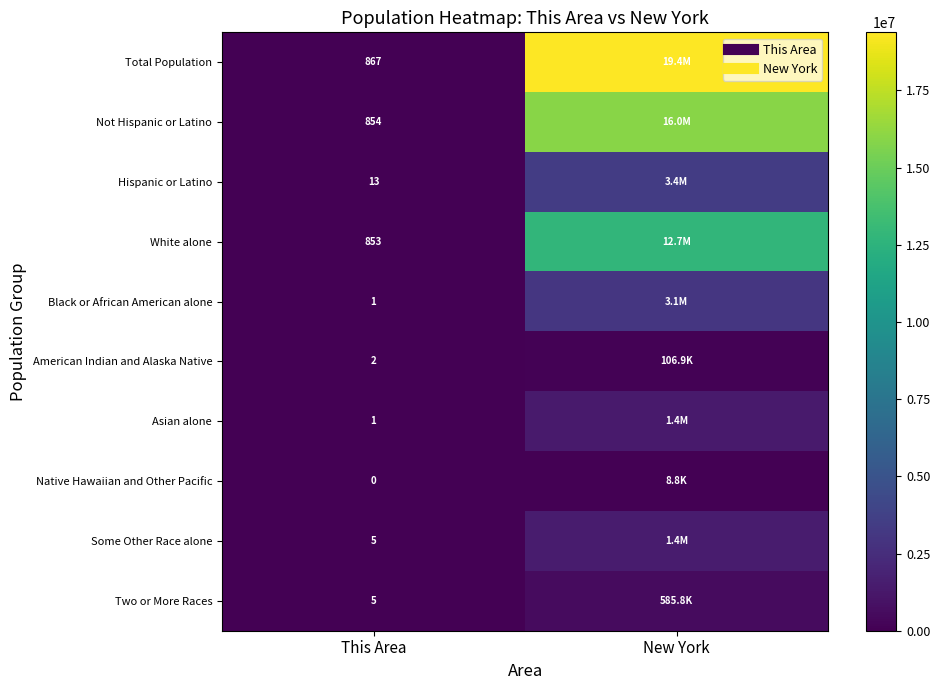

What is the maximum value shown in the chart?

19378102